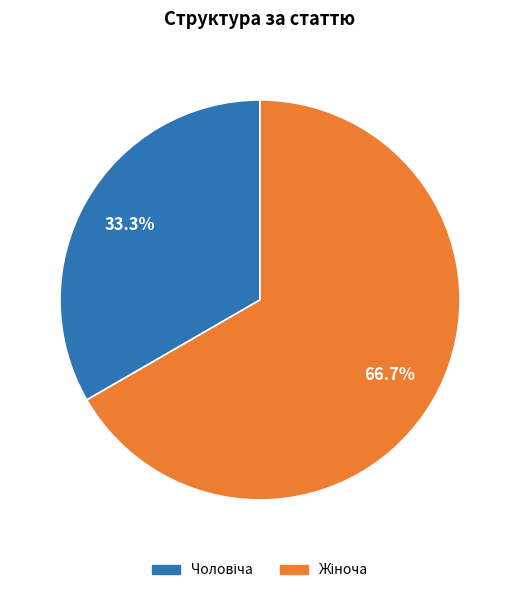

Is there any slice that represents more than half of the pie?

Yes